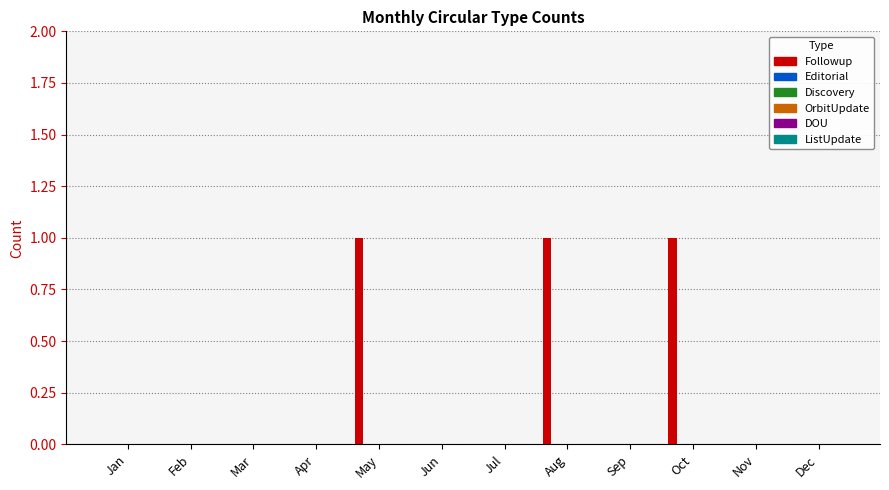

What is the sum of all values?

3